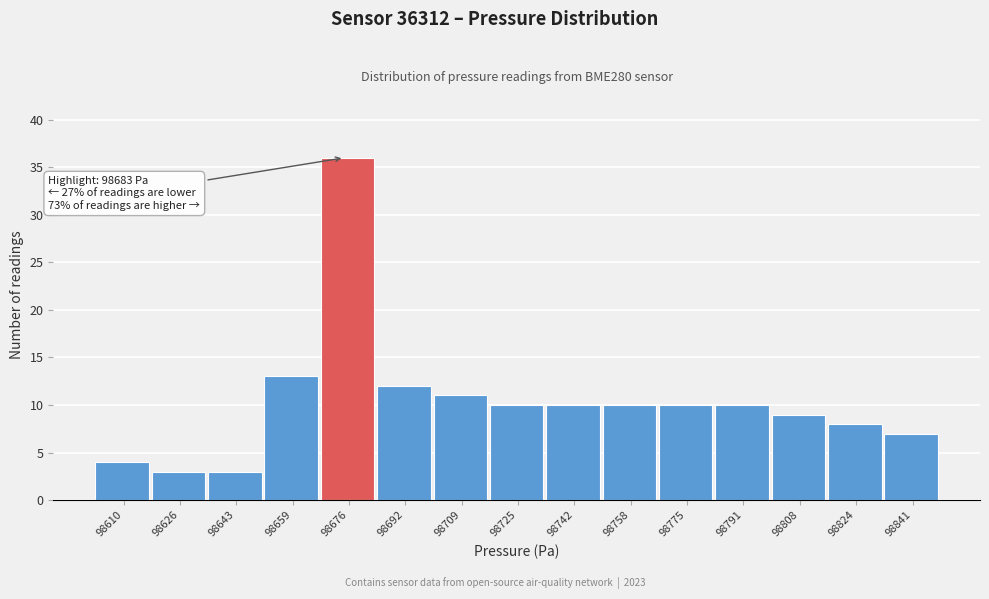

Reading left to right, transcribe all the data shown in this chart.

4	3	3	13	36	12	11	10	10	10	10	10	9	8	7